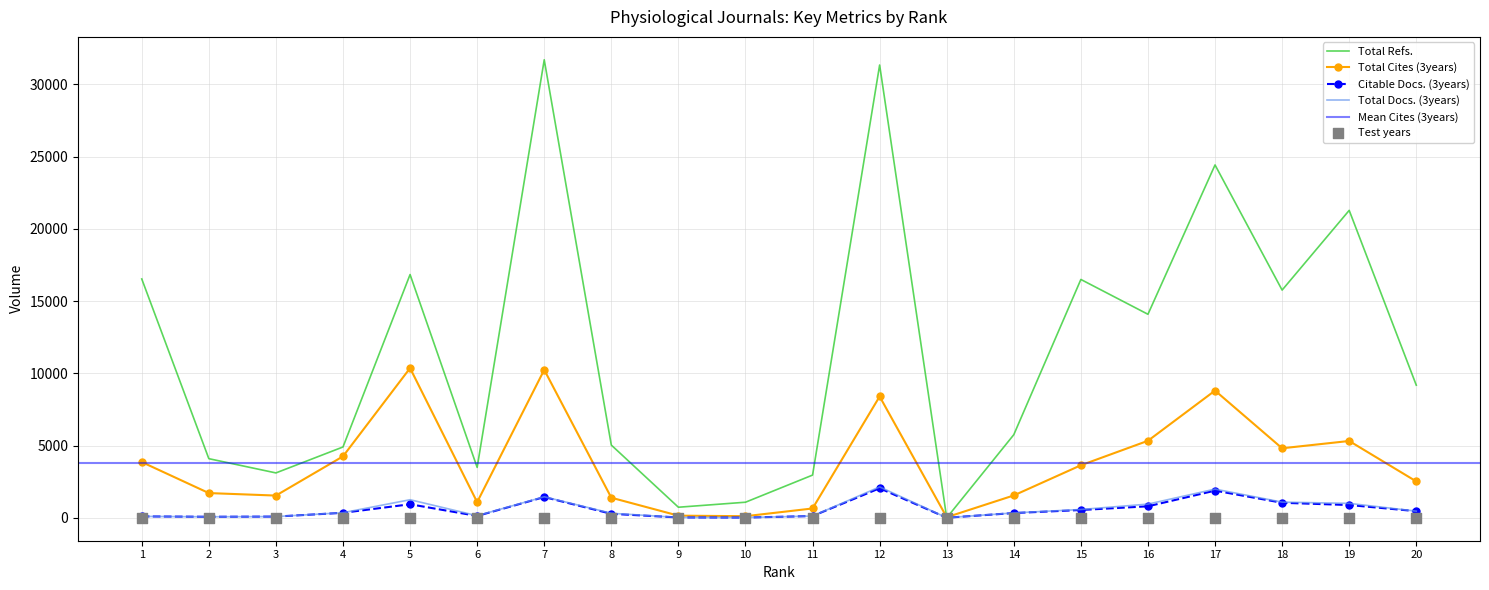

Which series has the widest spread of Y values?

Total Refs.